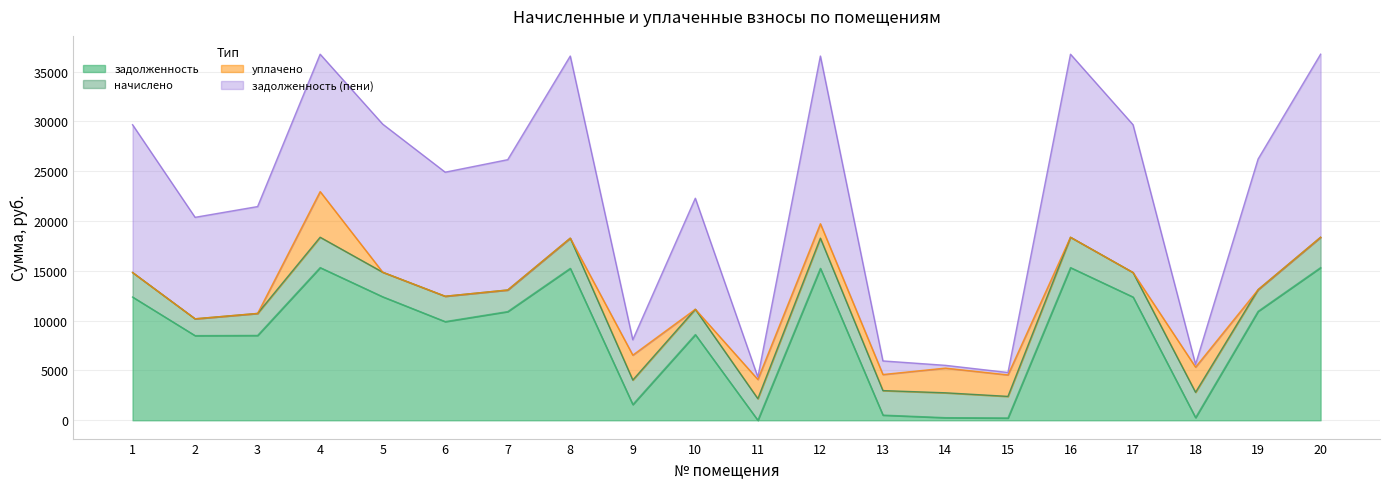

What is the total value across all series at 3?

21458.1